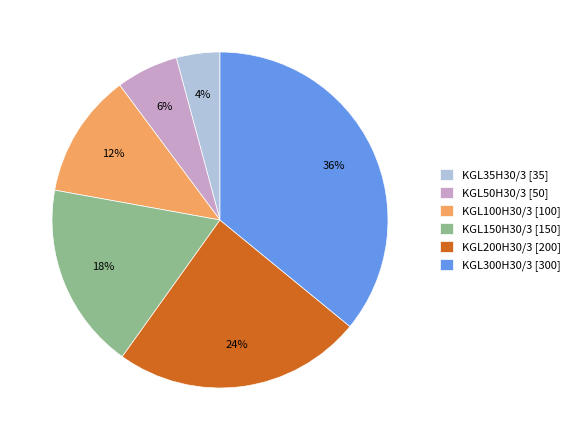

Rank the categories by value from highest to lowest.

KGL300H30/3, KGL200H30/3, KGL150H30/3, KGL100H30/3, KGL50H30/3, KGL35H30/3